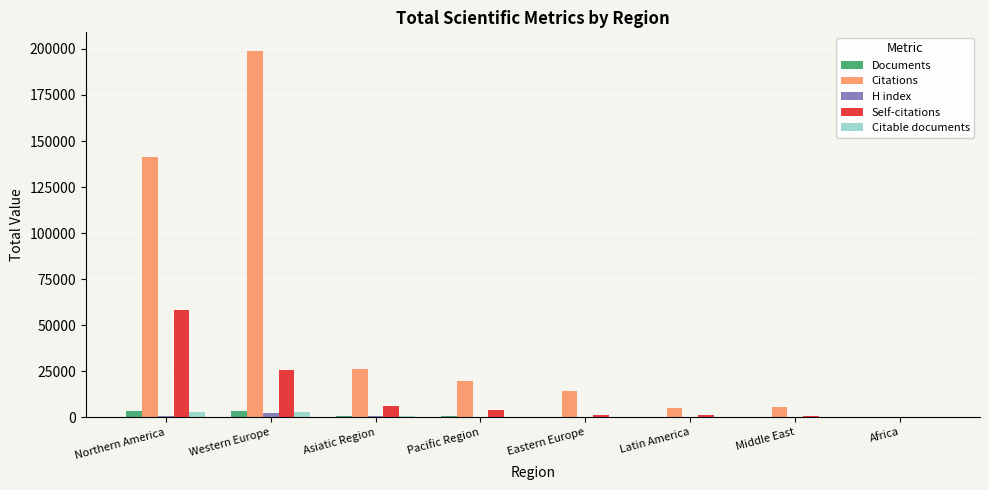

What is the sum of all Citable documents values?

7617